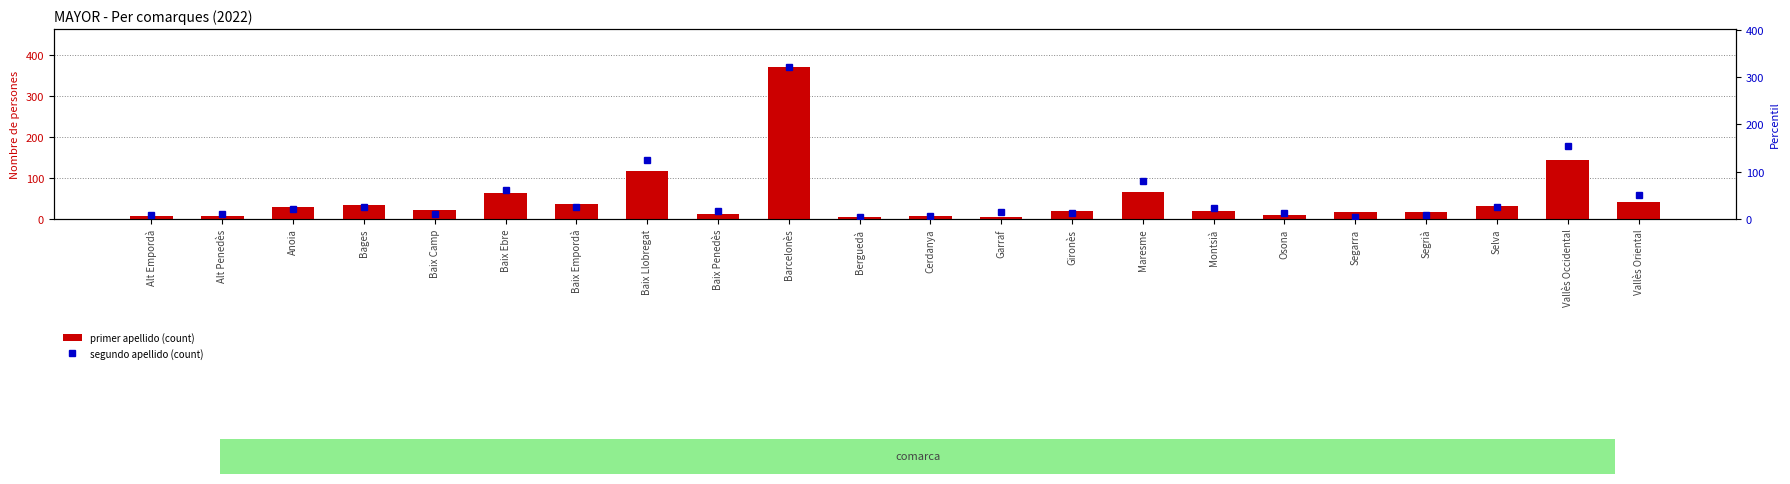

Reading left to right, list all the values displayed in this chart.

primer apellido (count): Alt Empordà=8	Alt Penedès=6	Anoia=30	Bages=33	Baix Camp=22	Baix Ebre=64	Baix Empordà=37	Baix Llobregat=116	Baix Penedès=12	Barcelonès=370	Berguedà=5	Cerdanya=6	Garraf=5	Gironès=19	Maresme=66	Montsià=19	Osona=9	Segarra=16	Segrià=16	Selva=32	Vallès Occidental=144	Vallès Oriental=42
segundo apellido (count): Alt Empordà=8	Alt Penedès=11	Anoia=21	Bages=26	Baix Camp=11	Baix Ebre=60	Baix Empordà=26	Baix Llobregat=124	Baix Penedès=16	Barcelonès=321	Berguedà=5	Cerdanya=6	Garraf=14	Gironès=13	Maresme=80	Montsià=23	Osona=12	Segarra=5	Segrià=8	Selva=26	Vallès Occidental=154	Vallès Oriental=50